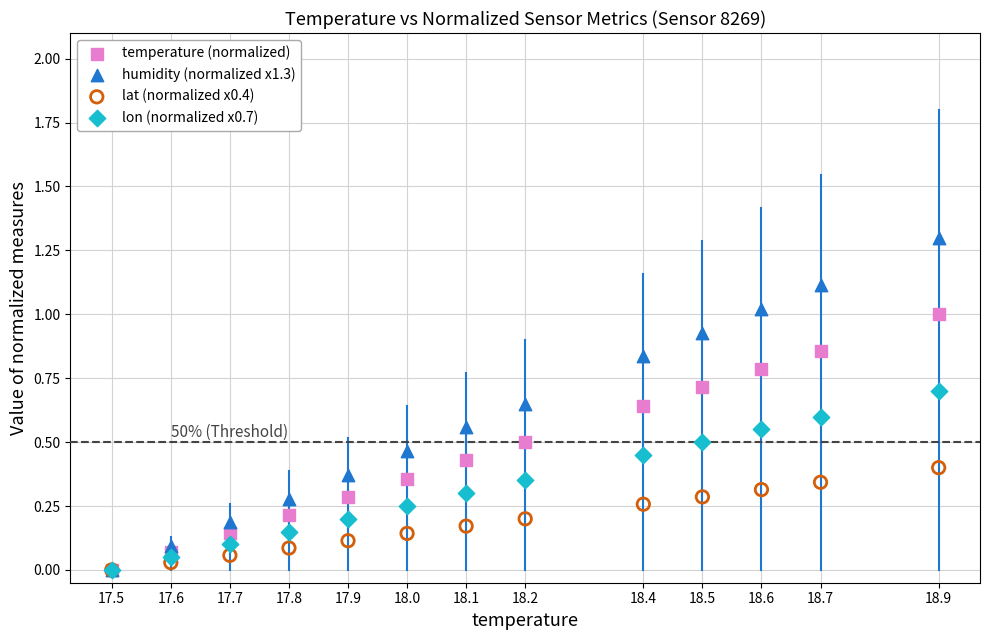

What are all the series names shown in the legend?

temperature (normalized), humidity (normalized x1.3), lat (normalized x0.4), lon (normalized x0.7)